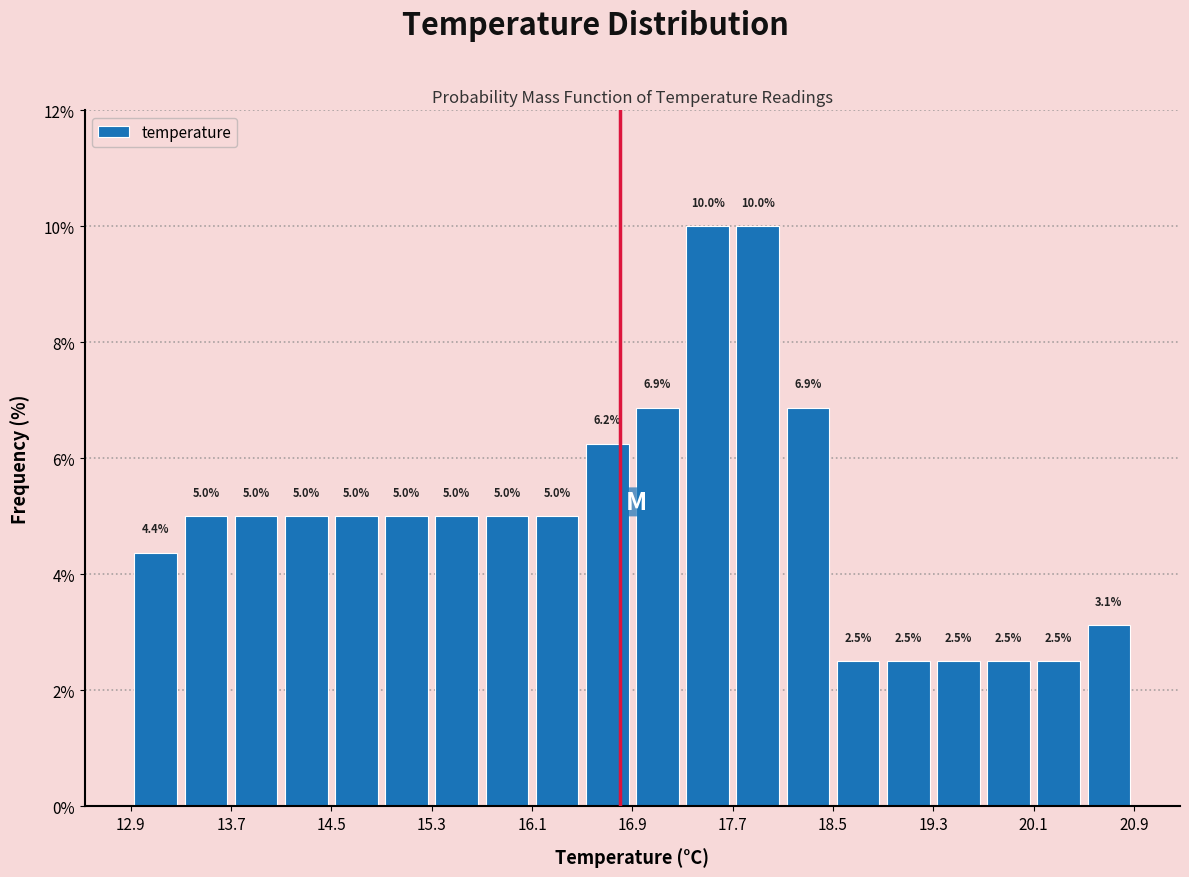

Reading left to right, transcribe this chart: for each bar, give the range it covers on the x-axis and its height.

12.9 to 13.3: 4.4
13.3 to 13.7: 5.0
13.7 to 14.1: 5.0
14.1 to 14.5: 5.0
14.5 to 14.9: 5.0
14.9 to 15.3: 5.0
15.3 to 15.7: 5.0
15.7 to 16.1: 5.0
16.1 to 16.5: 5.0
16.5 to 16.9: 6.2
16.9 to 17.3: 6.9
17.3 to 17.7: 10.0
17.7 to 18.1: 10.0
18.1 to 18.5: 6.9
18.5 to 18.9: 2.5
18.9 to 19.3: 2.5
19.3 to 19.7: 2.5
19.7 to 20.1: 2.5
20.1 to 20.5: 2.5
20.5 to 20.9: 3.1